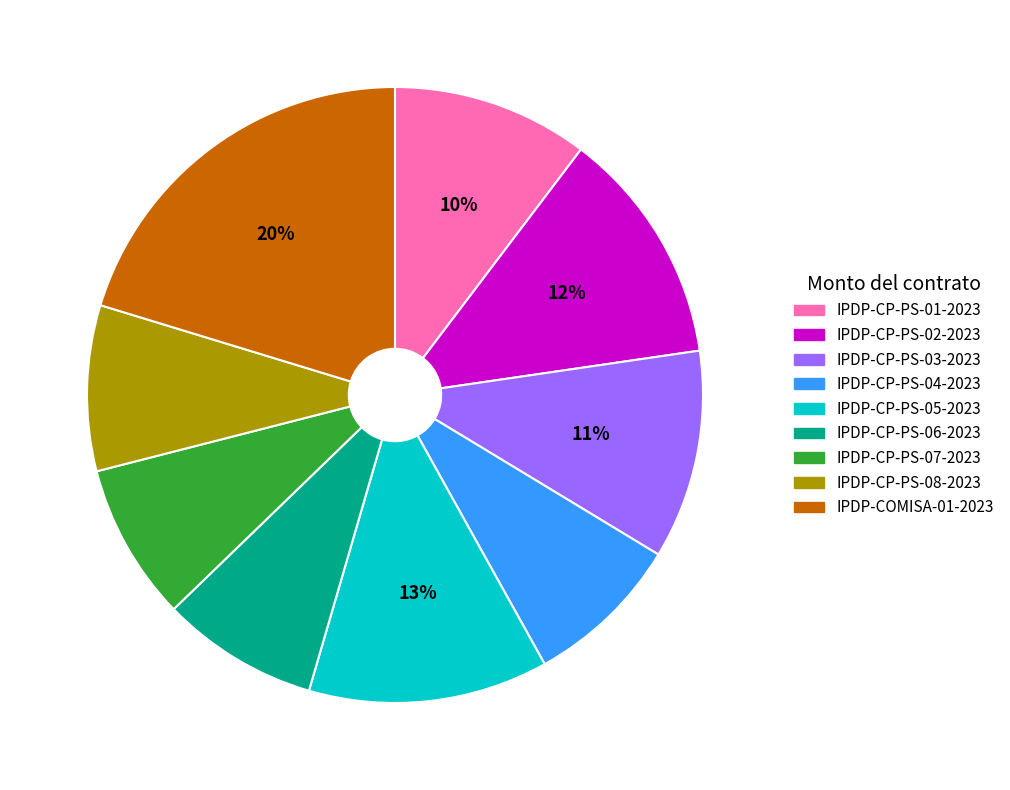

How many slices are in this pie chart?

9